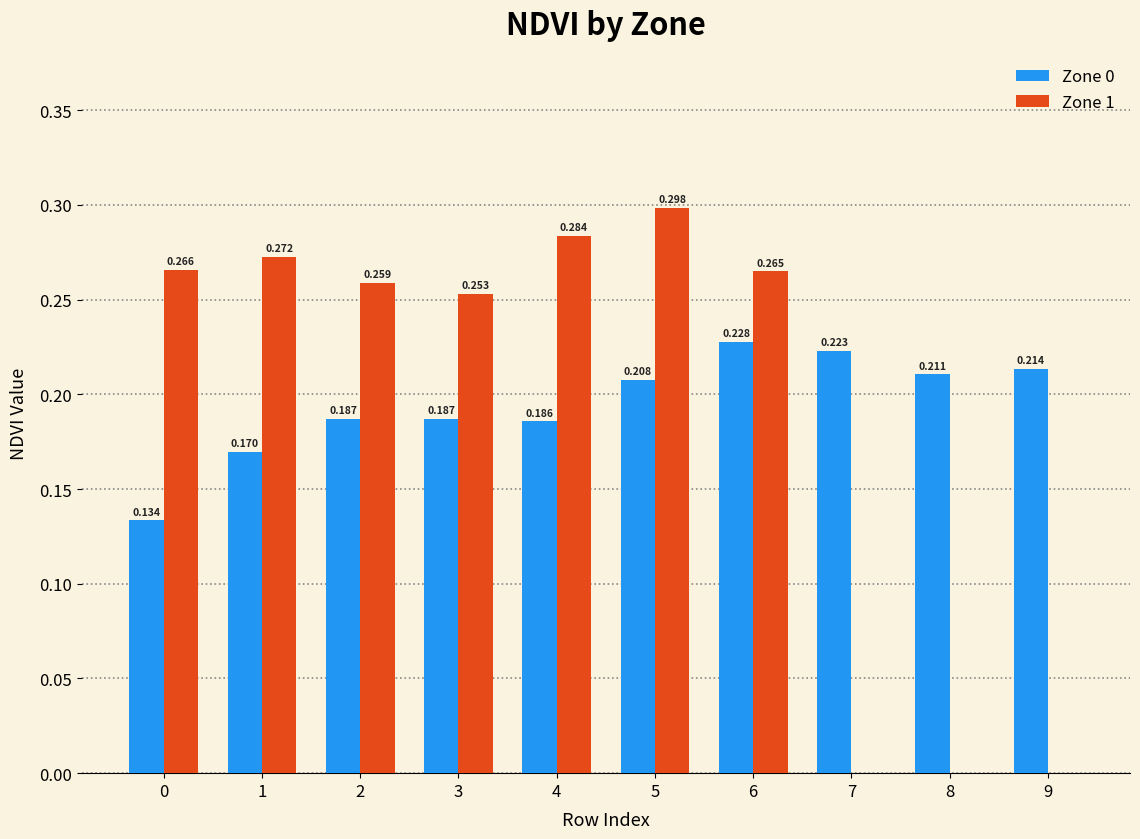

Which series changed the most between 1 and 8?

Zone 1